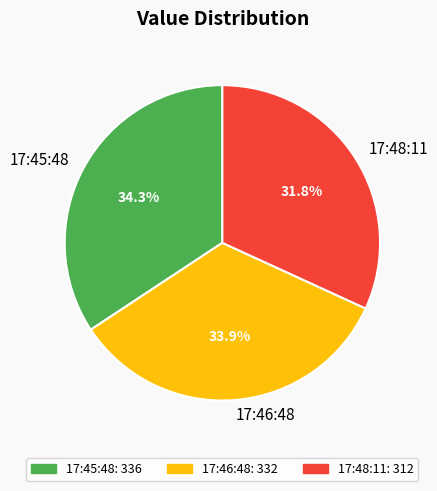

How much of the chart is everything except 17:46:48?

66.1%